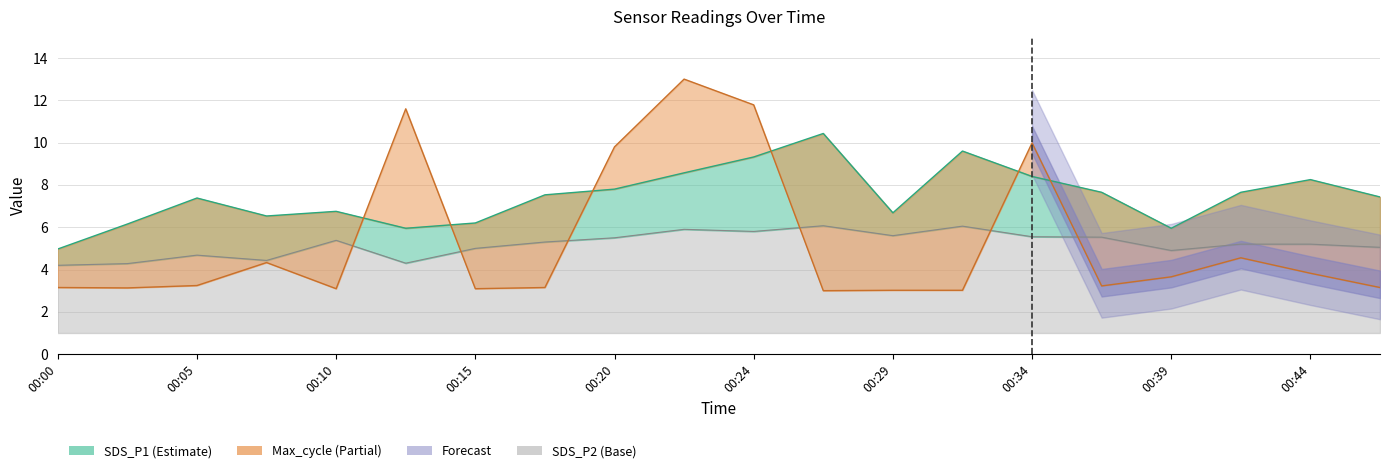

Where does the SDS_P2 series first go above 5?

00:10